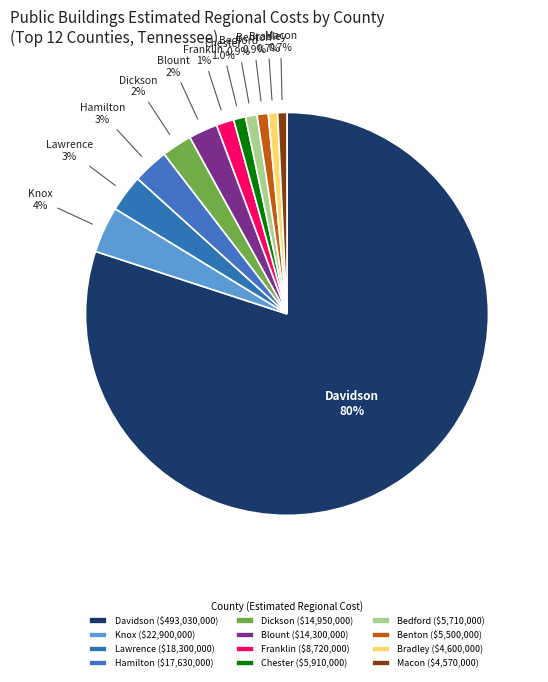

Which category accounts for the majority?

Davidson